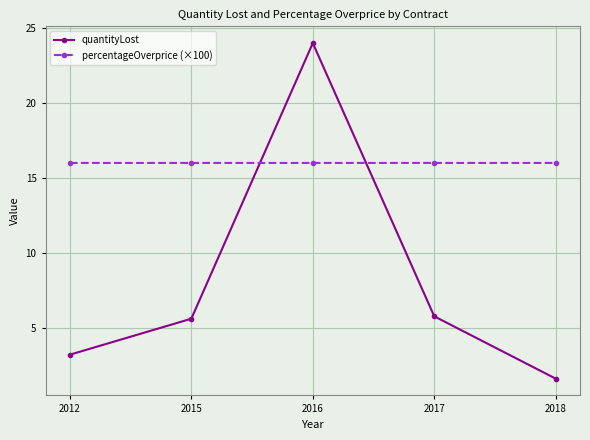

At which category is the sum across all series the highest?

2016